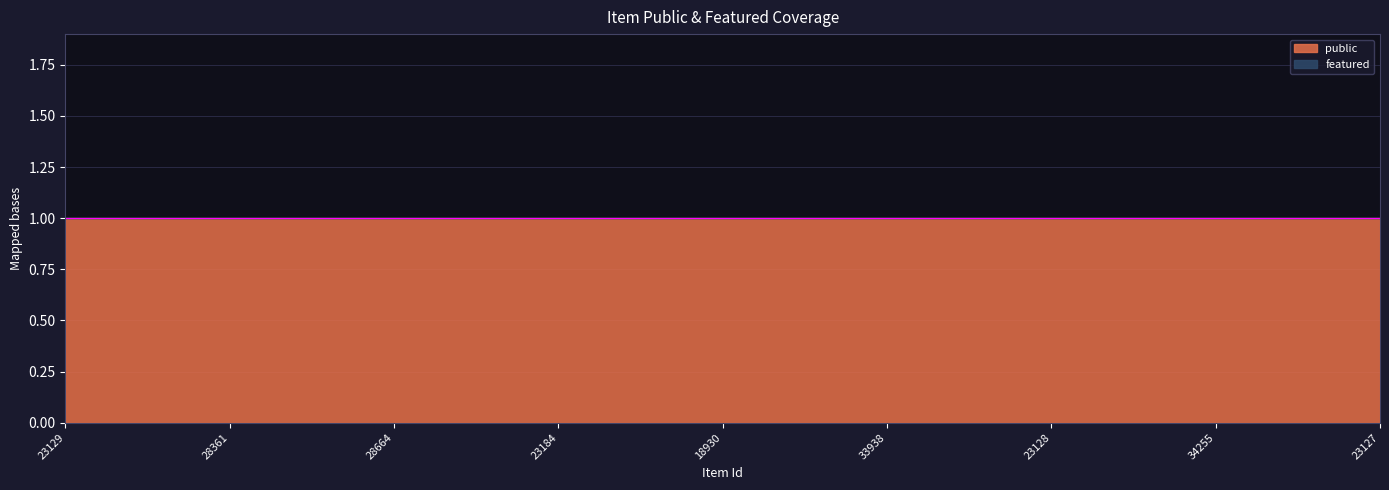

How many lines are shown in the chart?

2